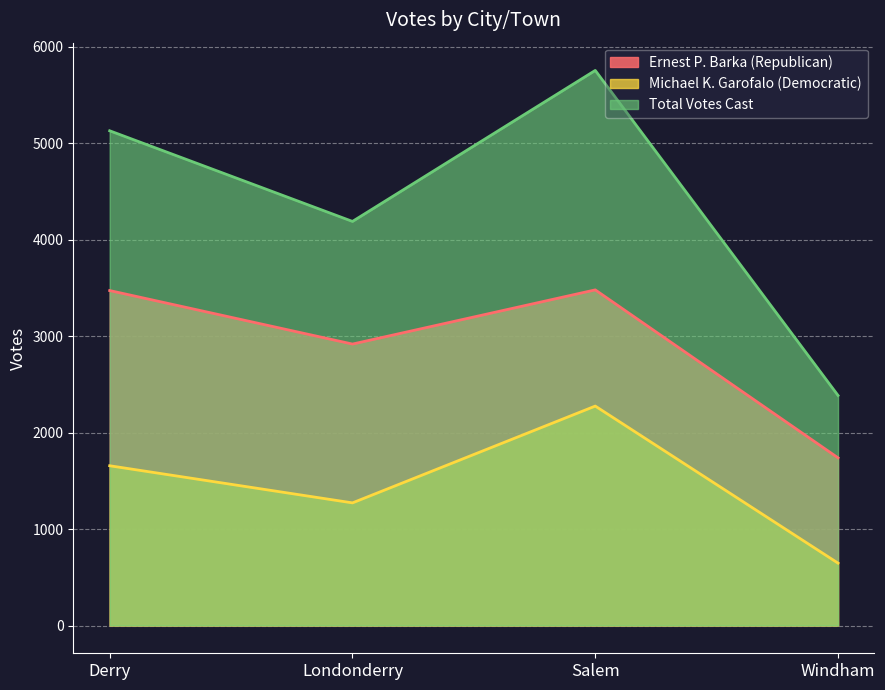

What is the highest value of the Michael K. Garofalo (Democratic) series?

2276